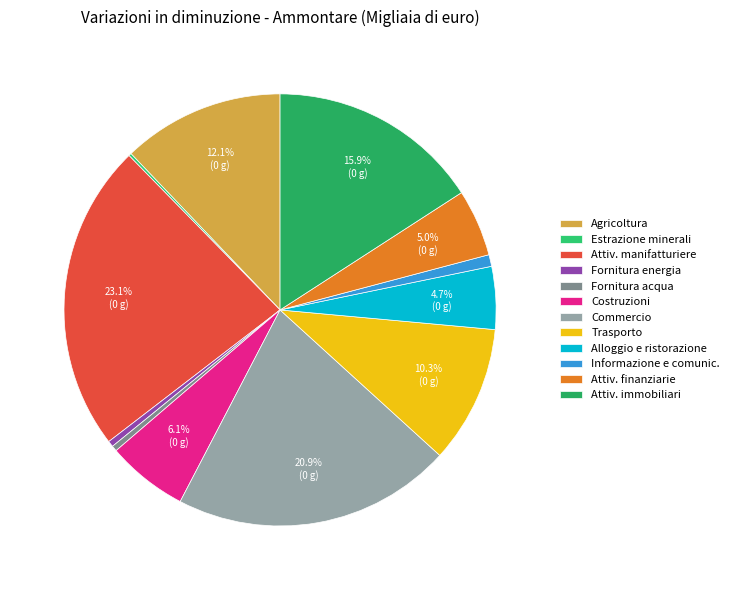

How many segments does this pie chart have?

12